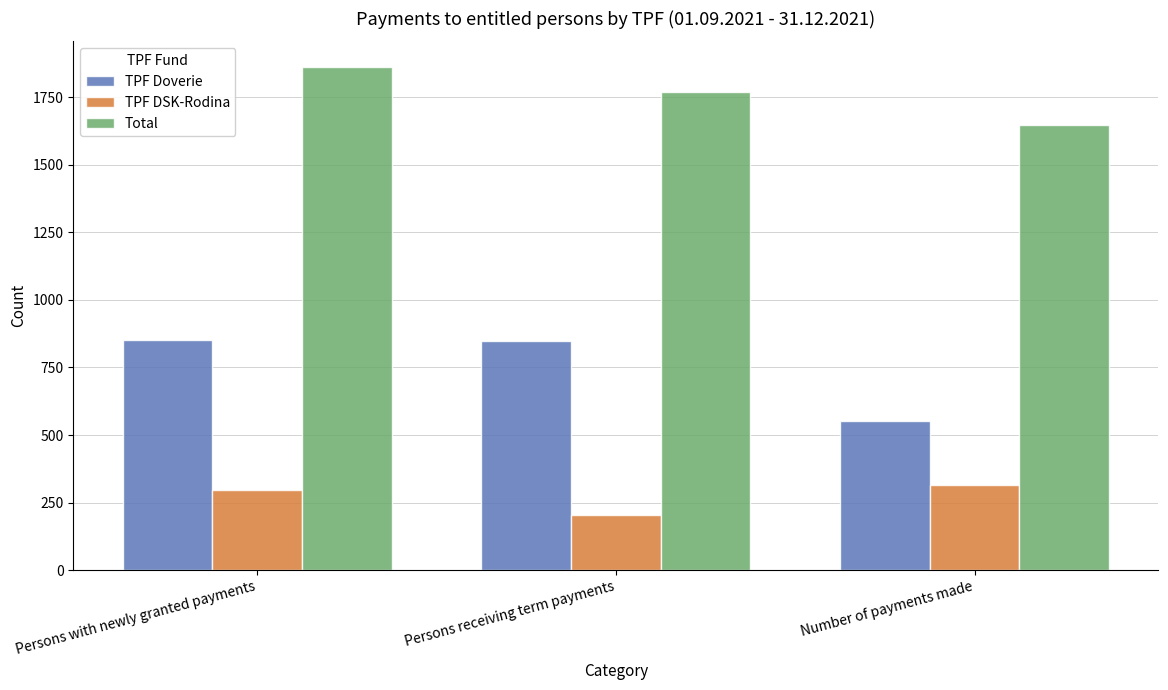

Which category has the highest value across all series?

Persons with newly granted payments